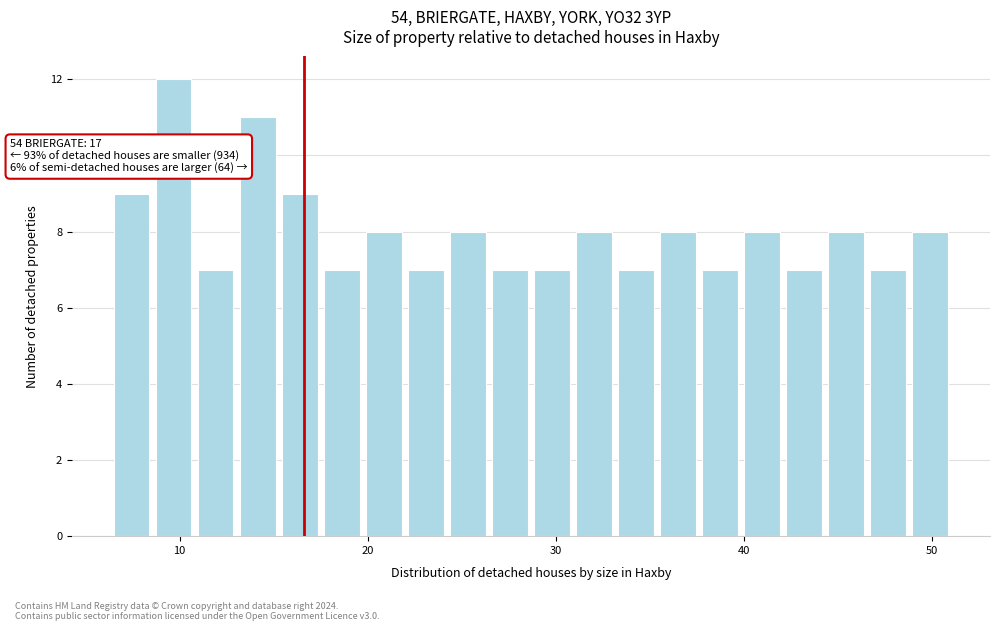

Read against the x-axis, roughly where is the centre of the tallest bar?

10